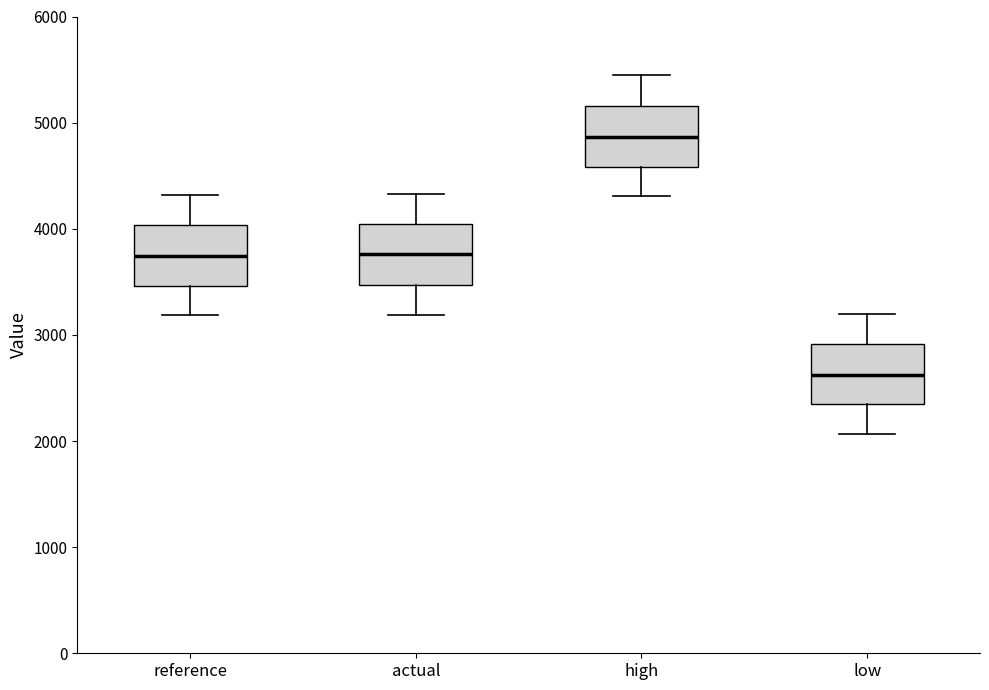

Where is the upper edge of the box for actual on the y-axis? The values are not printed on the chart, so give them approximately, as read against the axis.

4000